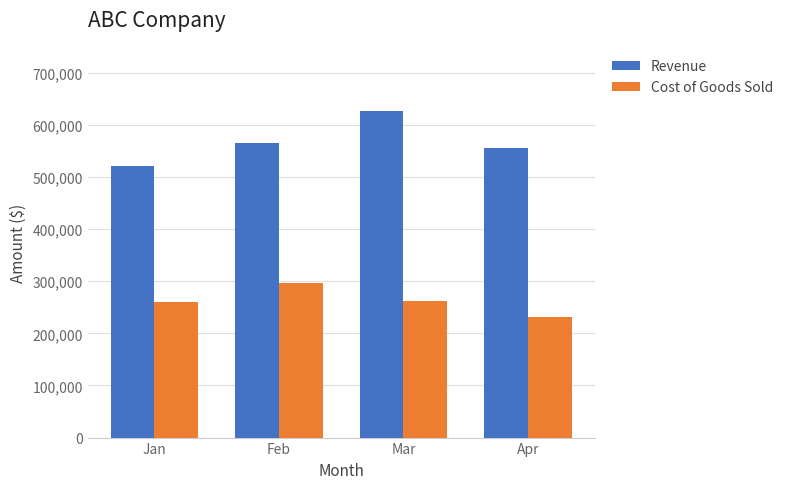

Between Jan and Mar, which series saw the biggest shift?

Revenue